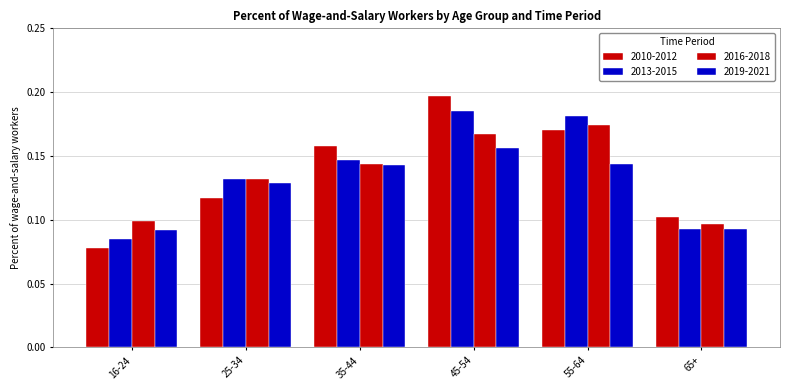

At which category is the sum across all series the highest?

45-54